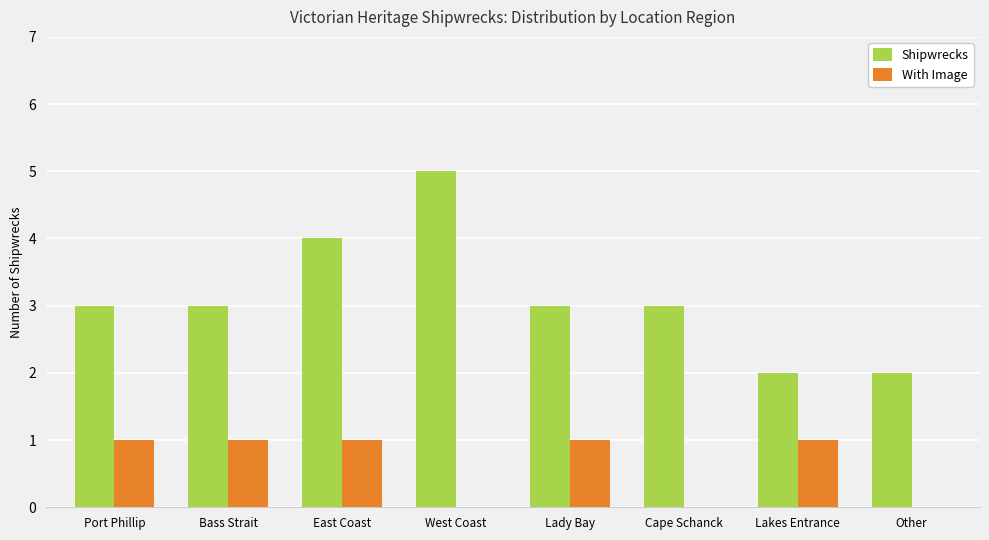

How many categories are shown in the chart?

8